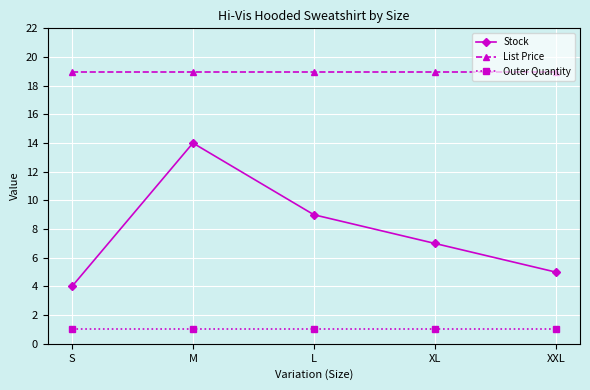

True or false: List Price and Stock cross at least once.

False